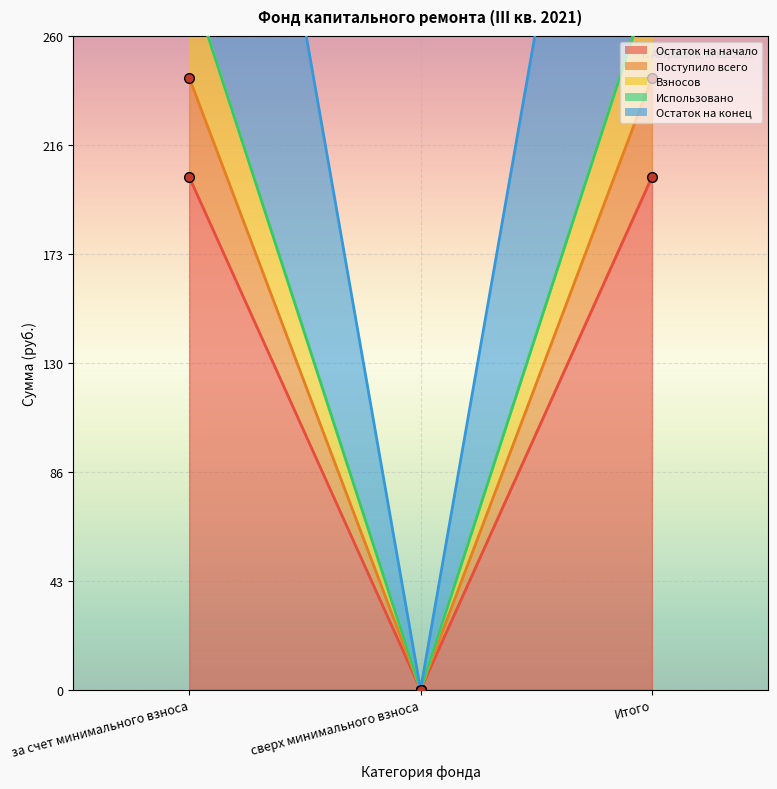

How many positive values does the Поступило всего series have?

2